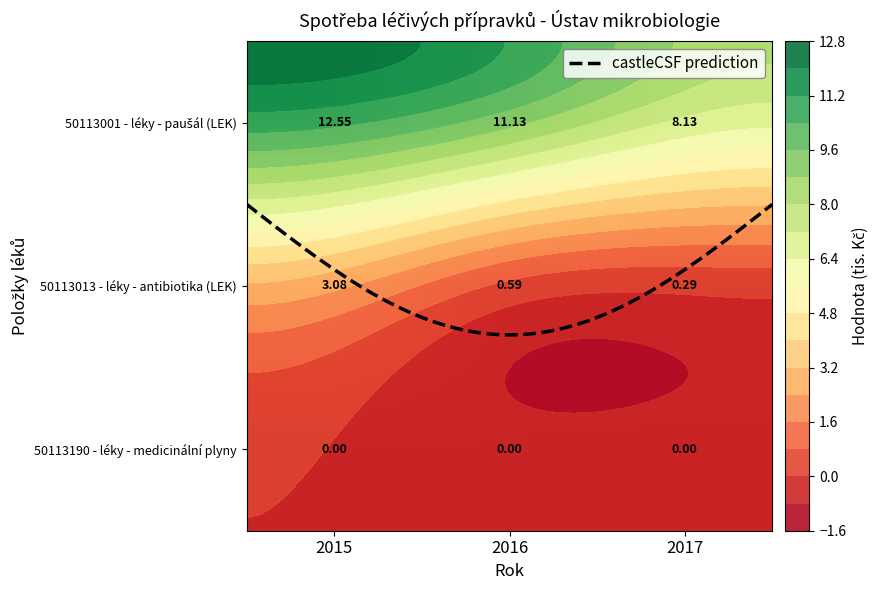

Which category has the lowest value in the 50113001 - léky - paušál (LEK) series?

2017